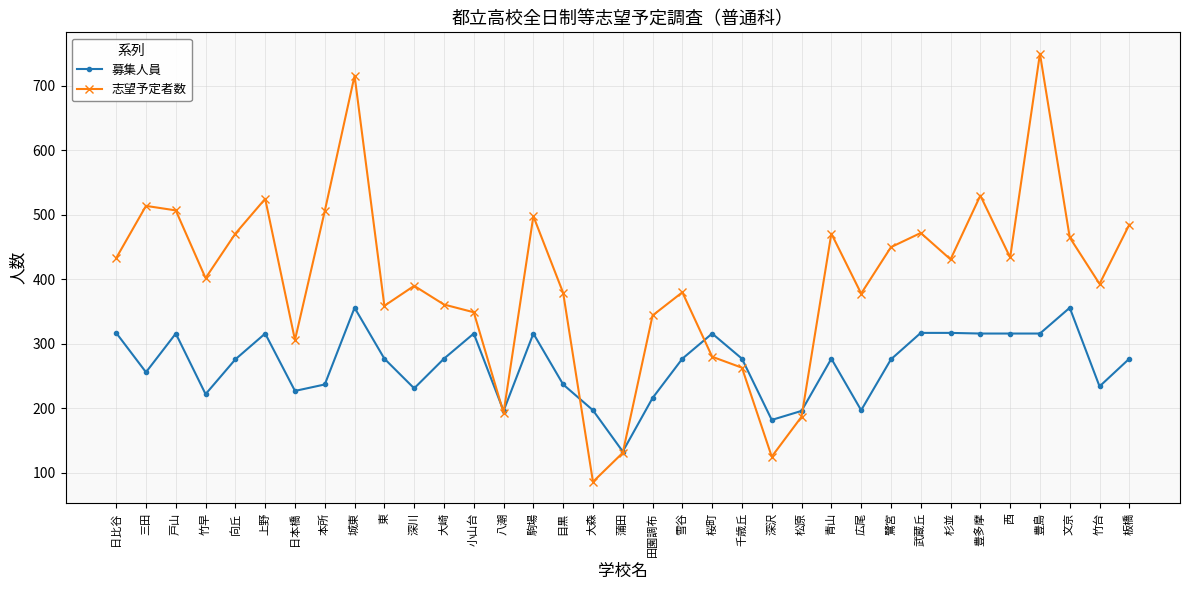

What is the label of the 25th point from the right?

深川